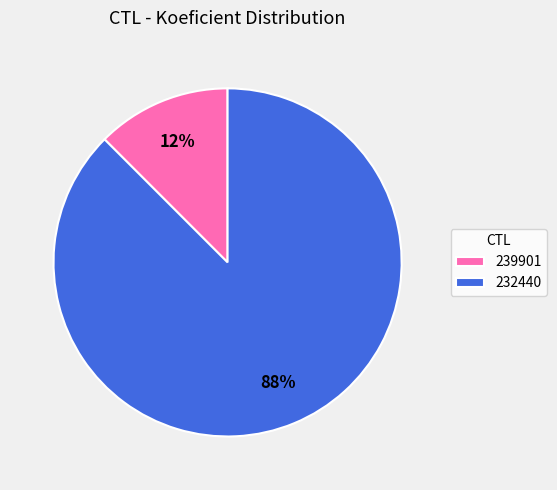

Which has a higher value, 239901 or 232440?

232440